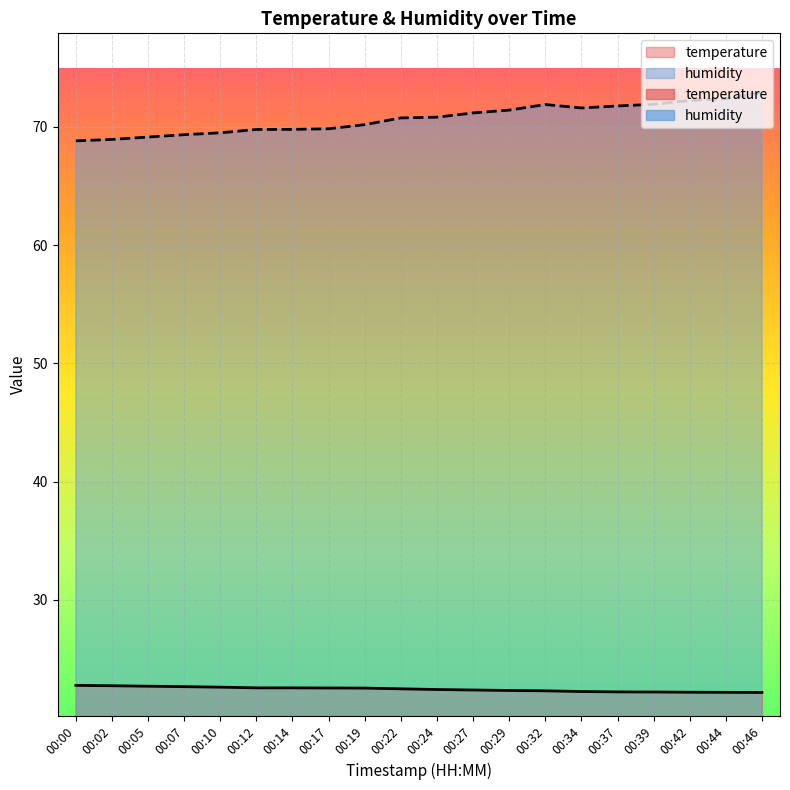

Rank the categories by humidity value from lowest to highest.

00:00, 00:02, 00:05, 00:07, 00:10, 00:12, 00:14, 00:17, 00:19, 00:22, 00:24, 00:27, 00:29, 00:34, 00:37, 00:32, 00:39, 00:42, 00:44, 00:46